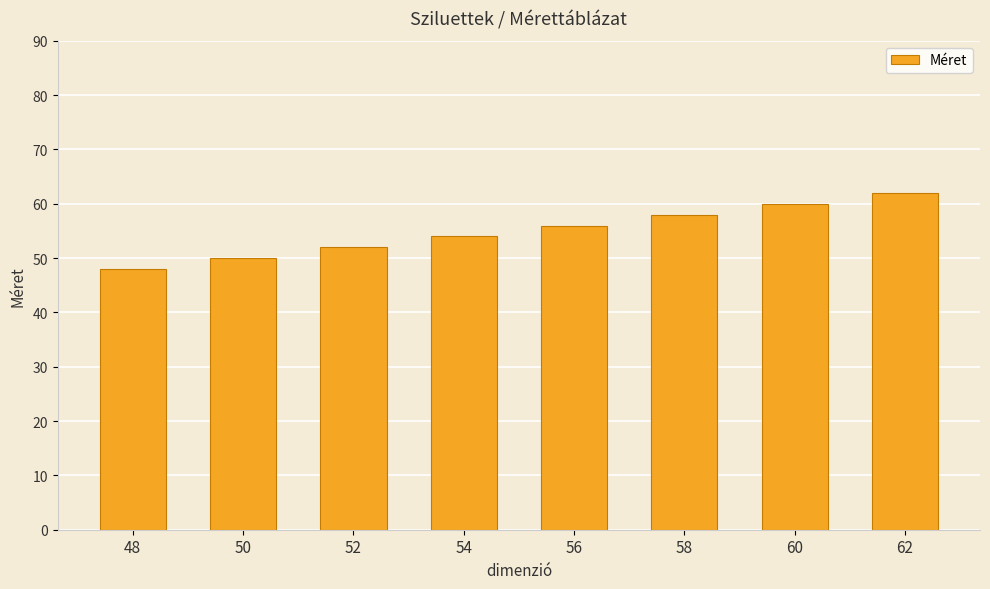

The chart shows a value of 56 at 56. True or false?

True